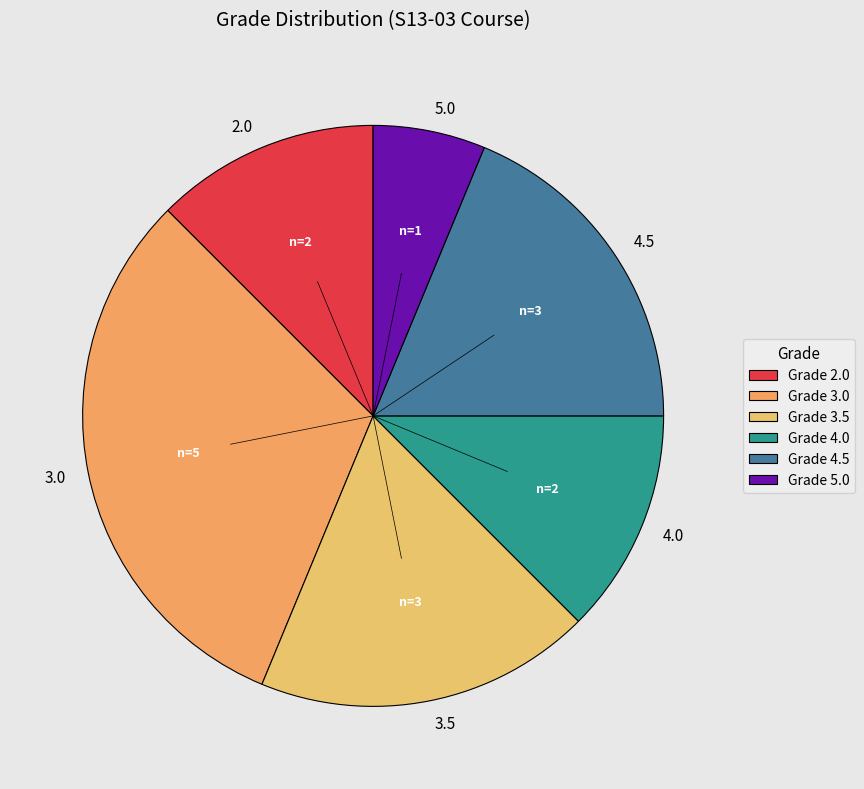

Is it true that 4.5 is 8% of the pie?

False